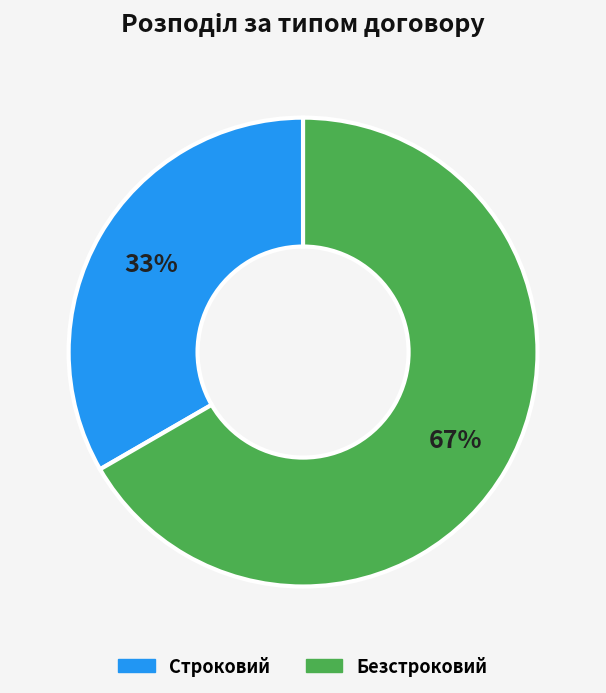

Which has a higher value, Строковий or Безстроковий?

Безстроковий